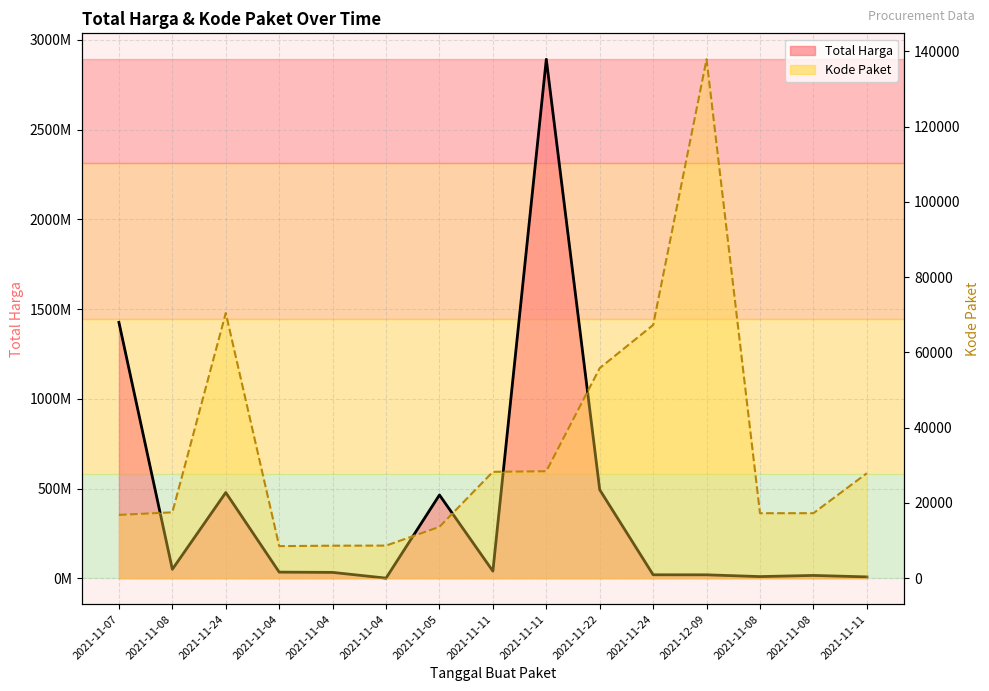

What is the label of the 4th point from the right?

2021-12-09